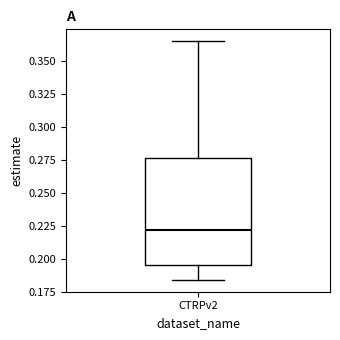

Transcribe this box plot: give where the median line is, the range the box spans, and where the two whiskers end, as read against the y-axis. The values are not printed on the chart, so give them approximately, as read against the axis.

median 0.220, box 0.195 to 0.275, whiskers 0.185 to 0.365